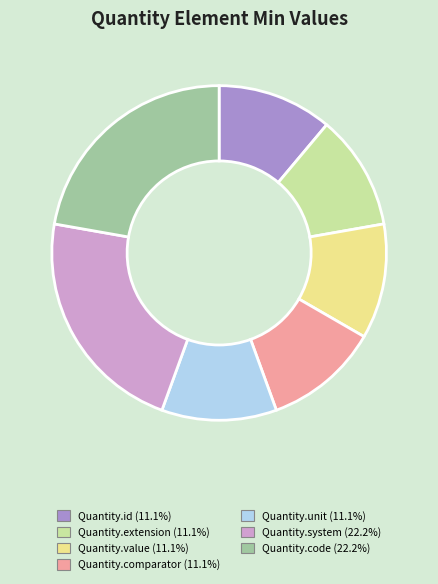

How many segments does this pie chart have?

7